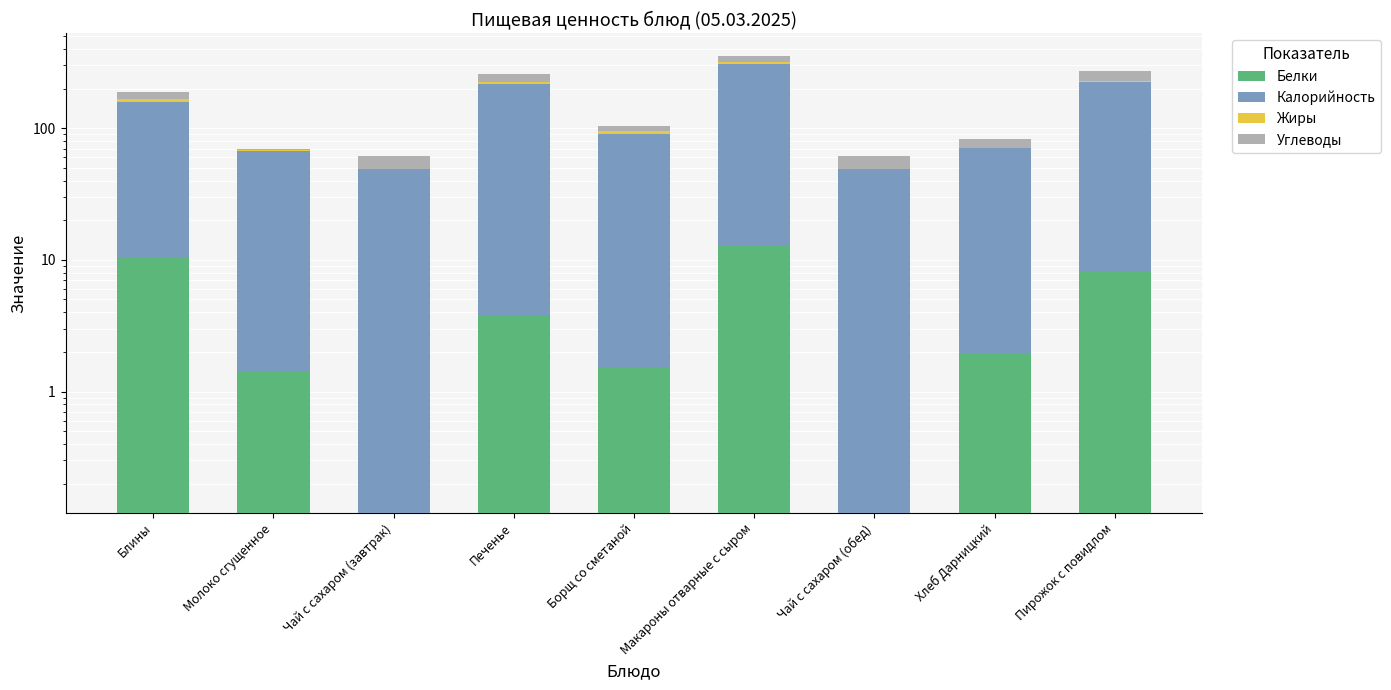

What is the label of the 6th bar from the right?

Печенье